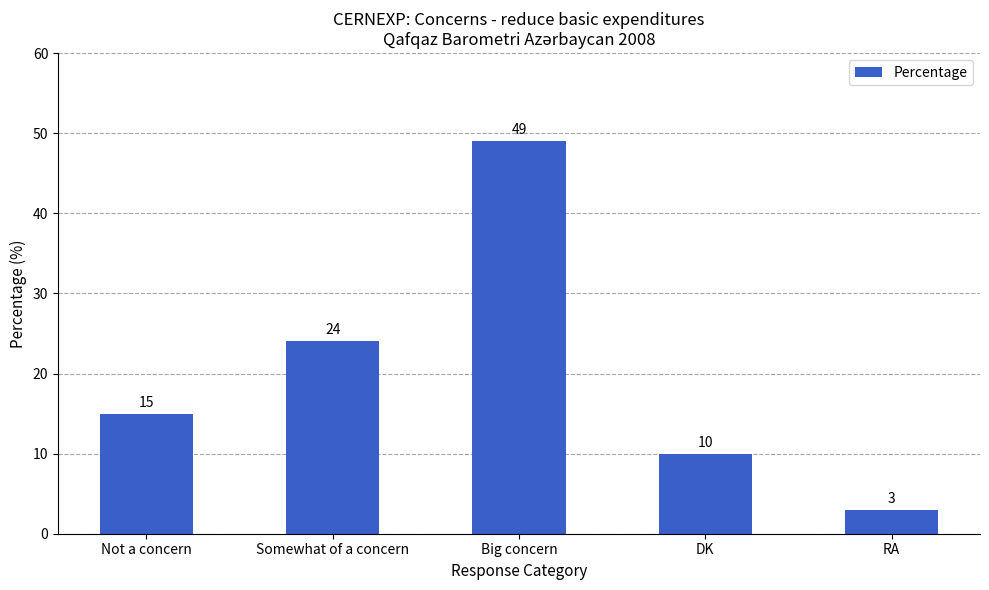

What is the difference between the values at RA and Not a concern?

12